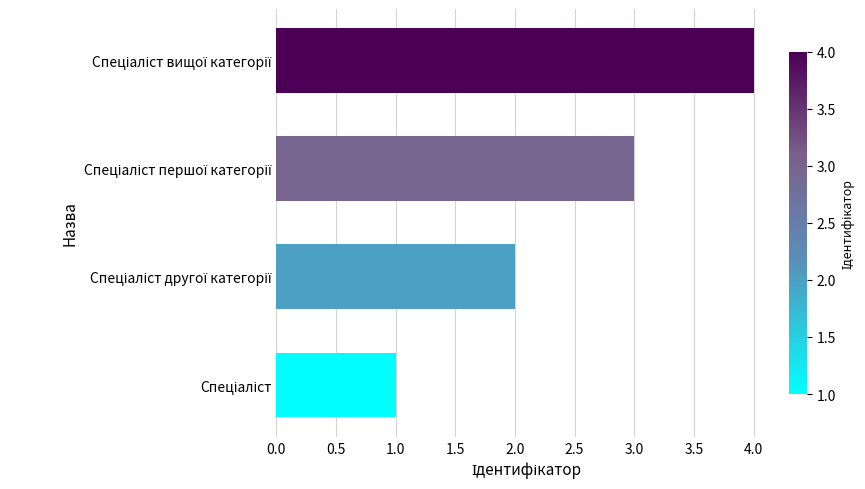

What is the sum of all values?

10